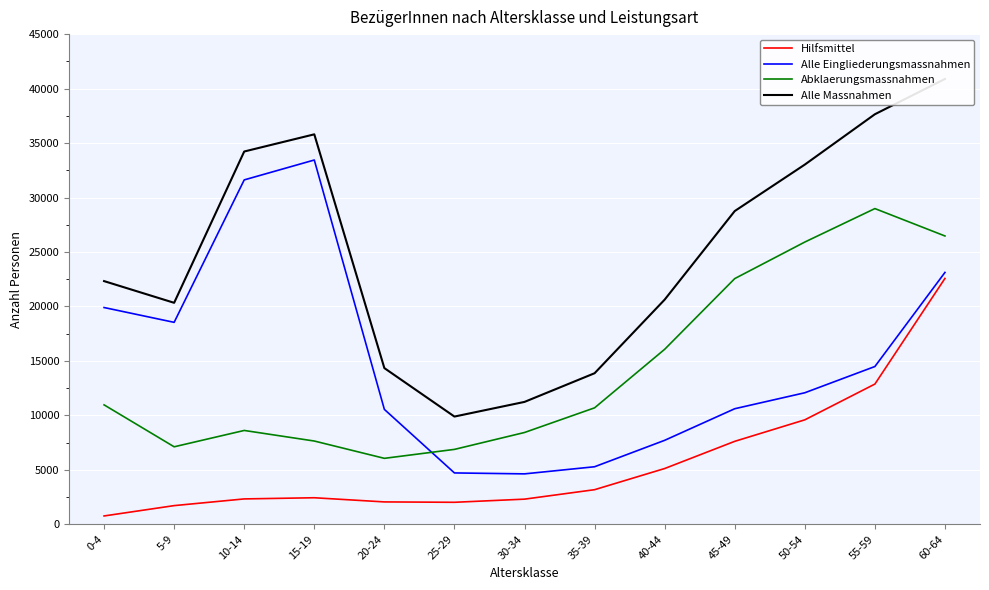

The Alle Massnahmen series shows 4606 at 30-34. True or false?

False